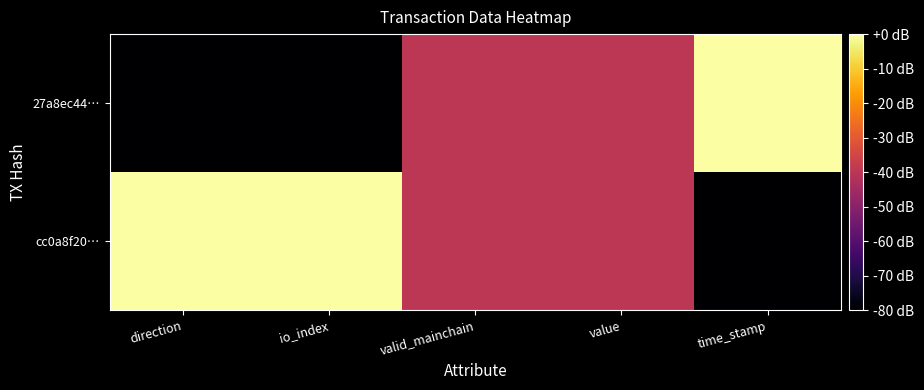

Rank the series at time_stamp from lowest to highest value.

cc0a8f20…, 27a8ec44…